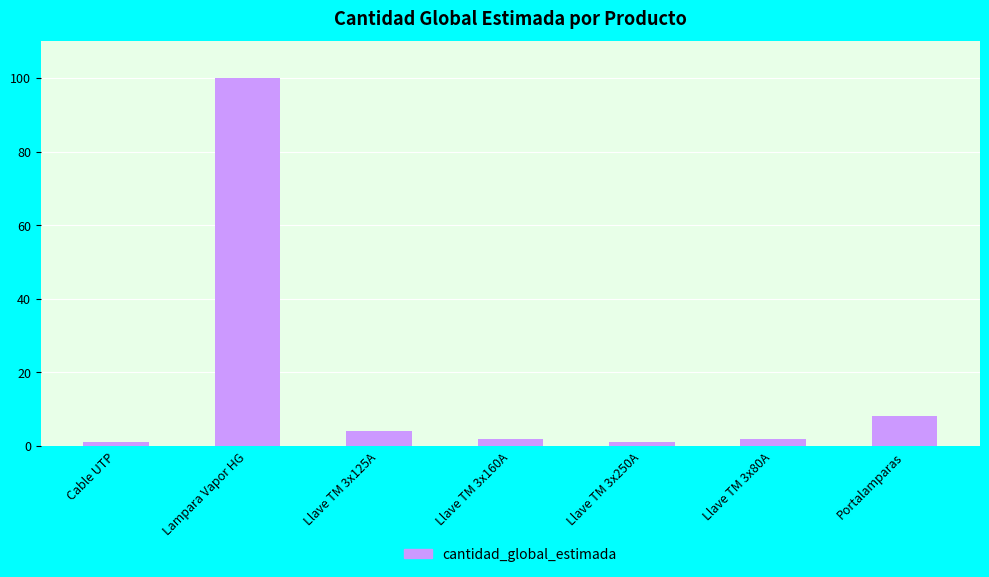

The chart shows a value of 100 at Lampara Vapor HG. True or false?

True